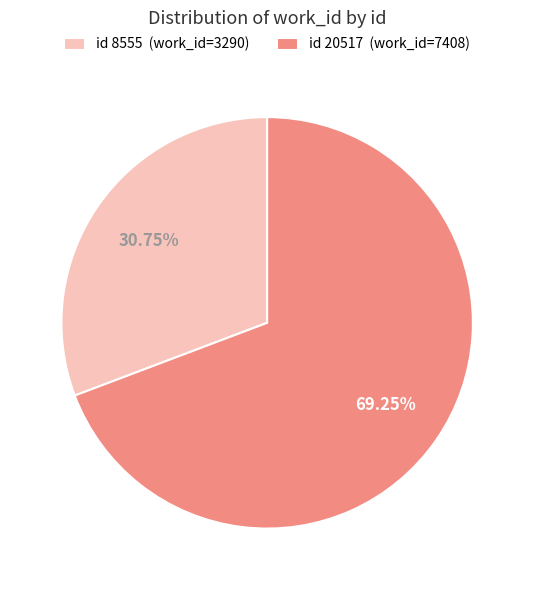

What is the smallest slice in the pie chart?

id 8555 (work_id=3290)